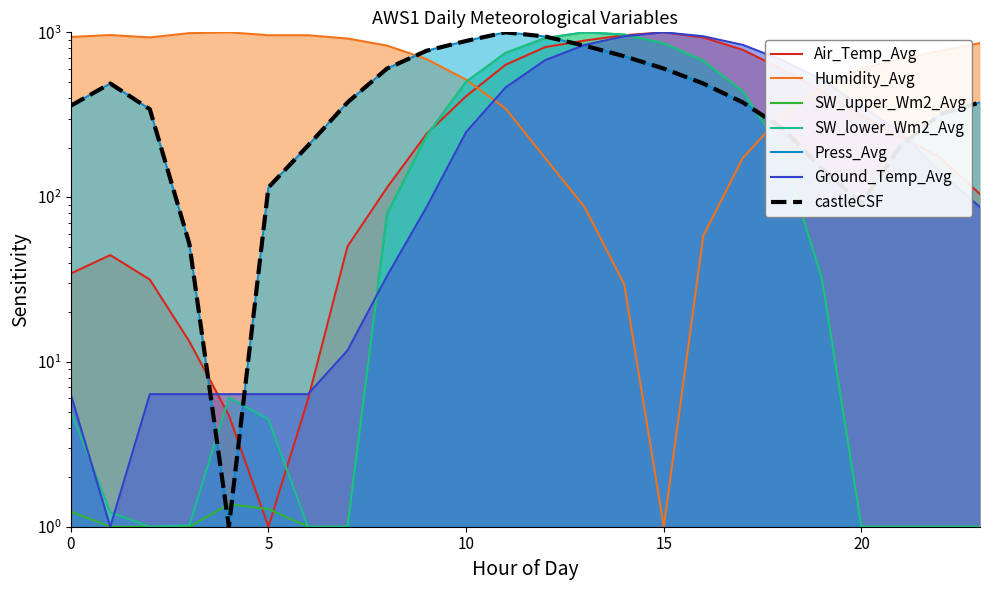

The SW_lower_Wm2_Avg series shows 43.7 at 8. True or false?

False